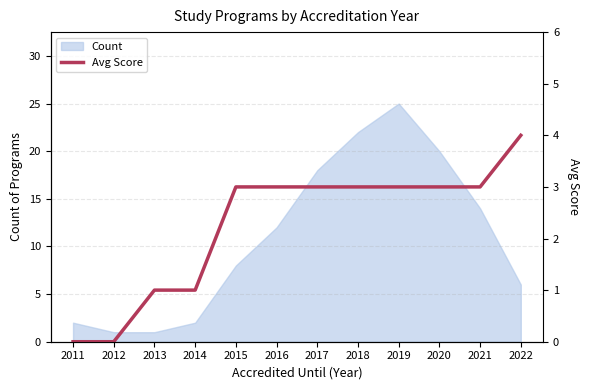

The chart shows a value of 3 at 2018. True or false?

True